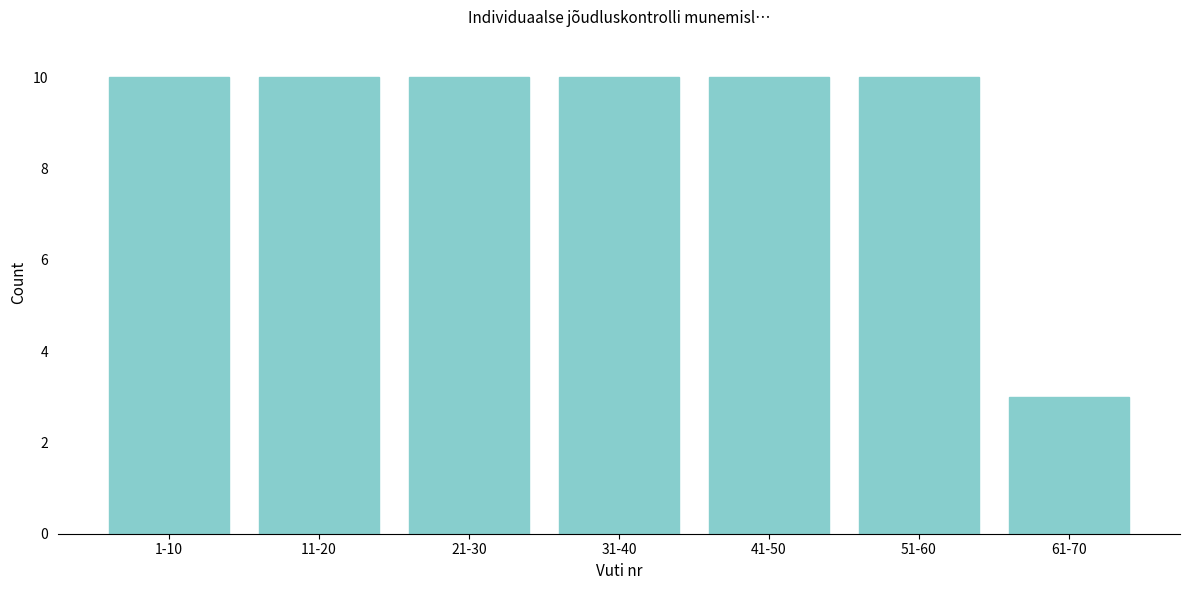

Reading left to right, what are all the values shown in this chart?

10	10	10	10	10	10	3